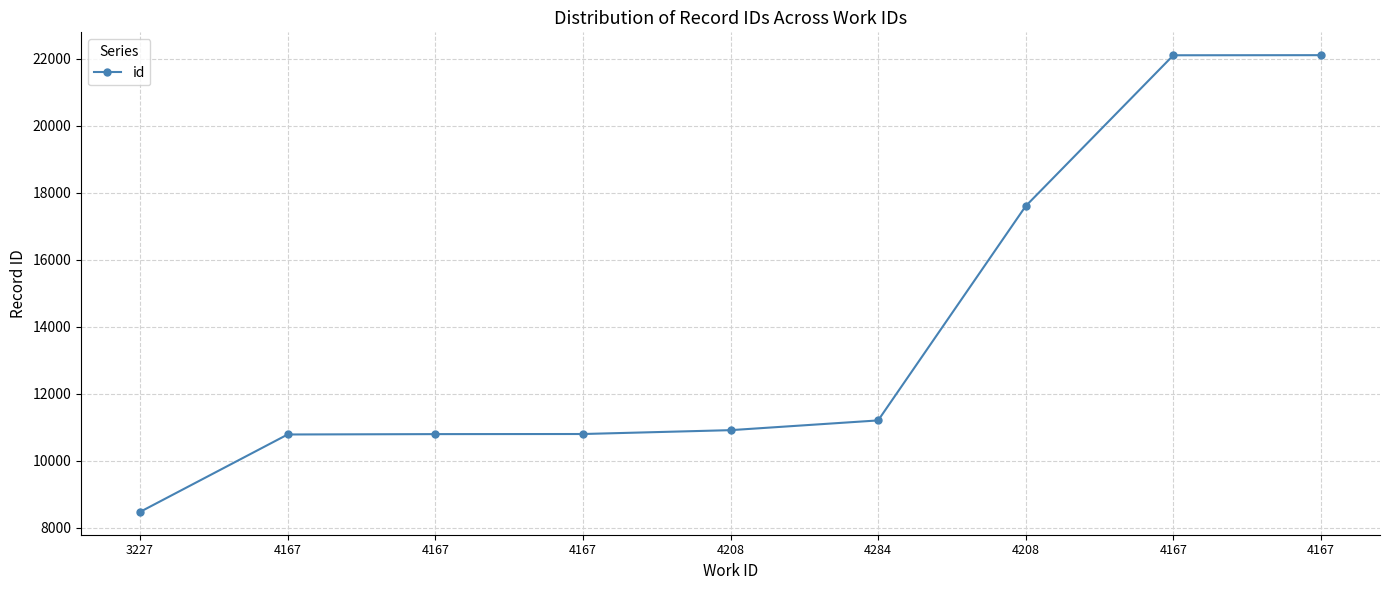

List the labels in order of value, smallest first.

3227, 4167, 4167, 4167, 4208, 4284, 4208, 4167, 4167